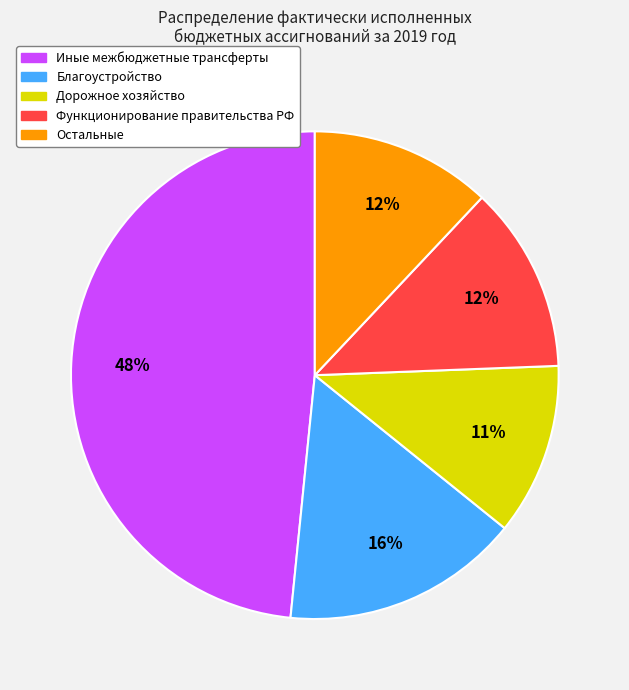

To the nearest percent, what is the average slice percentage?

20%